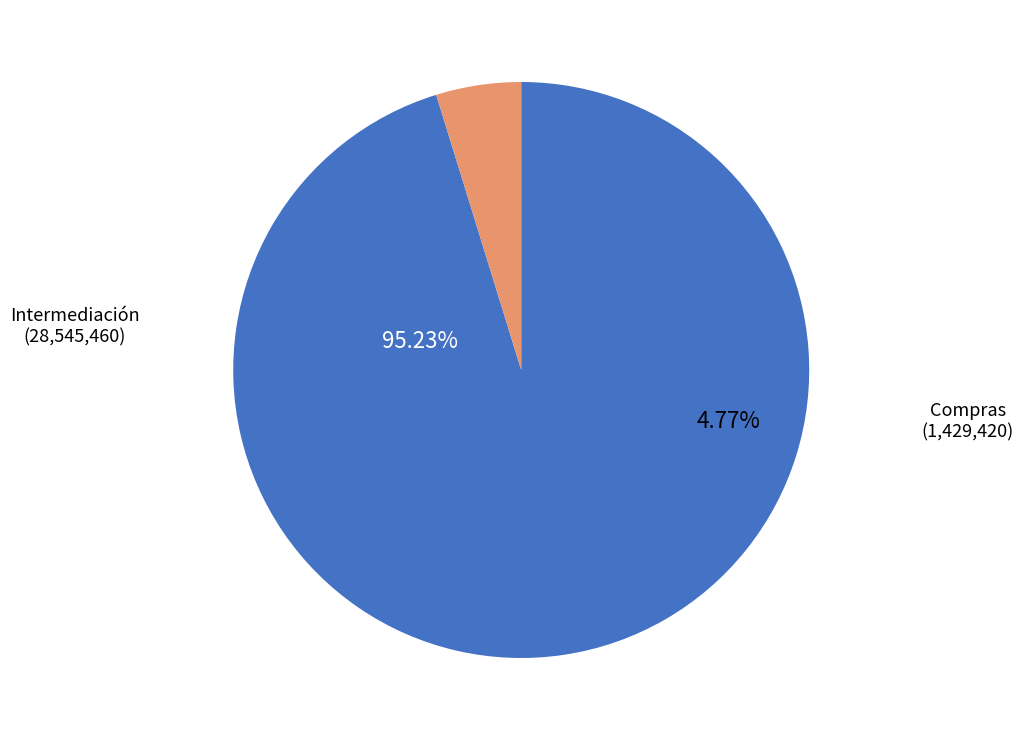

How many slices are in this pie chart?

2